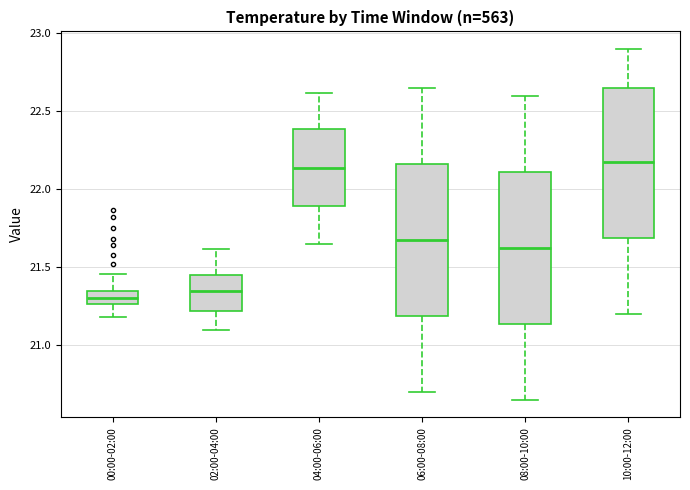

Where does the lower whisker of the box for 02:00-04:00 end on the y-axis? The values are not printed on the chart, so give them approximately, as read against the axis.

21.10